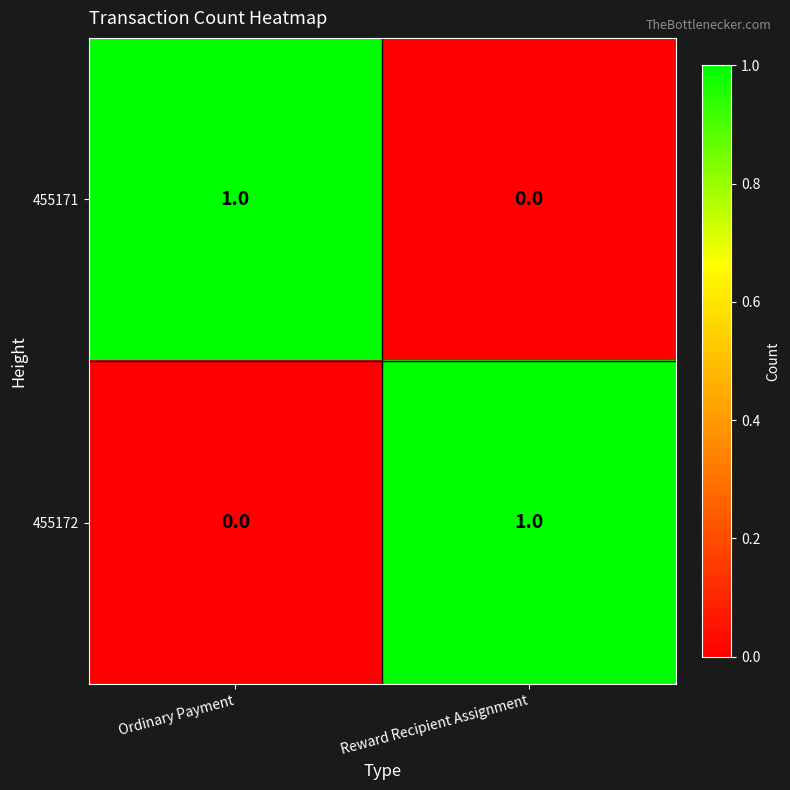

Rank the series at Ordinary Payment from highest to lowest value.

455171, 455172